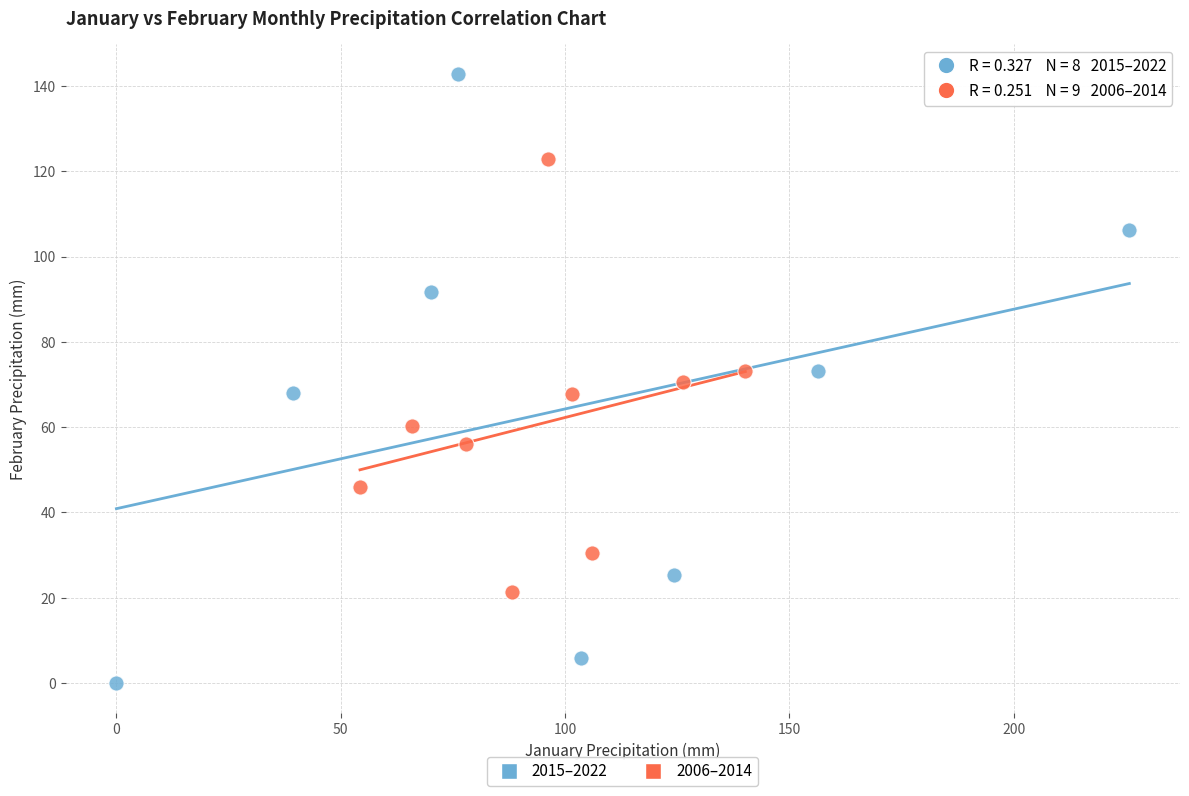

What are all the series names shown in the legend?

2015–2022, 2006–2014